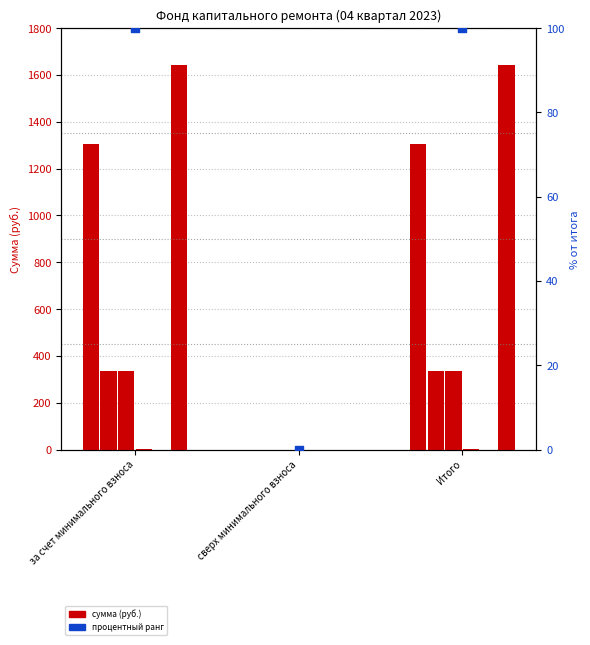

Is the value of Поступило всего at сверх минимального взноса greater than the value of Пени at Итого?

No